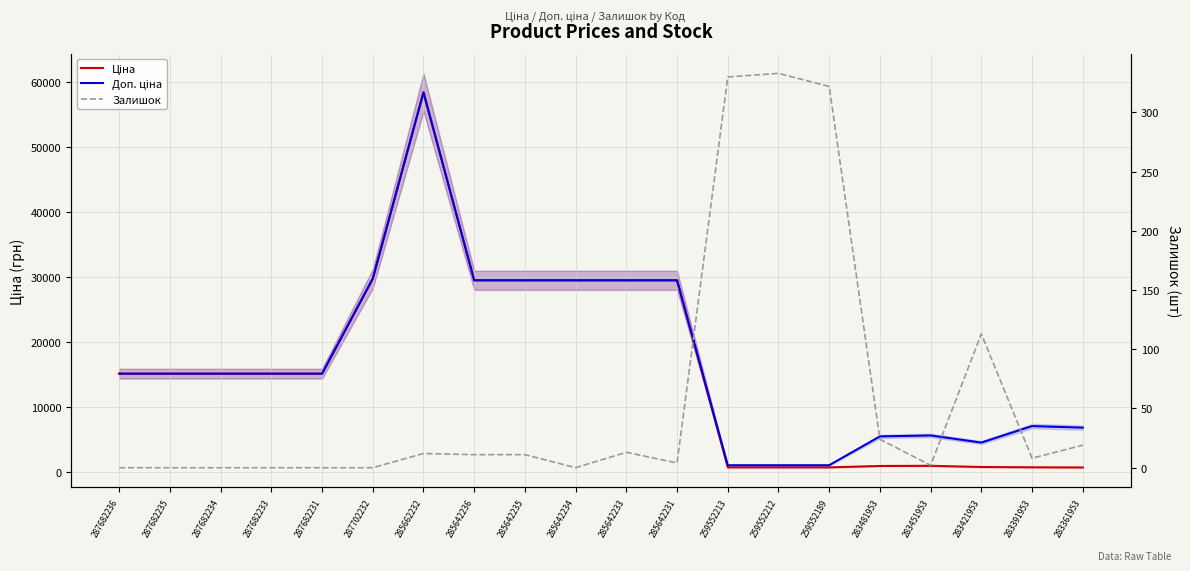

Where is the first local minimum for Залишок?

285642234